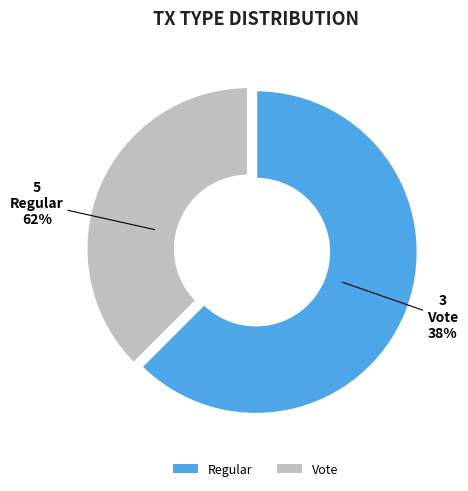

To the nearest percent, what is the average slice percentage?

50%